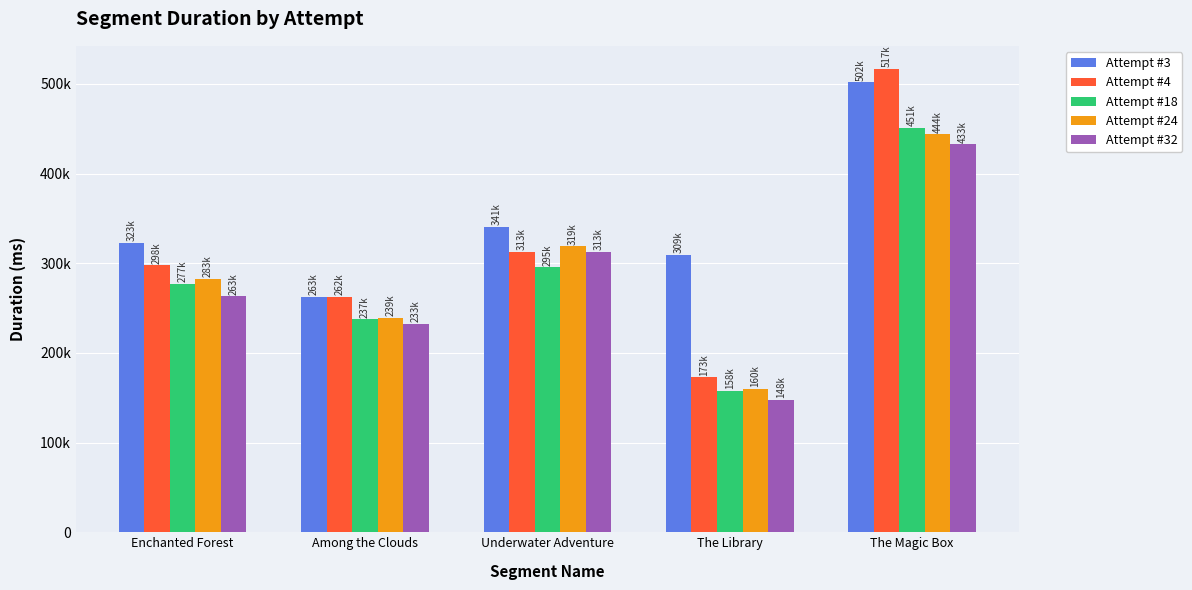

List the labels in order of Attempt #3 value, smallest first.

Among the Clouds, The Library, Enchanted Forest, Underwater Adventure, The Magic Box